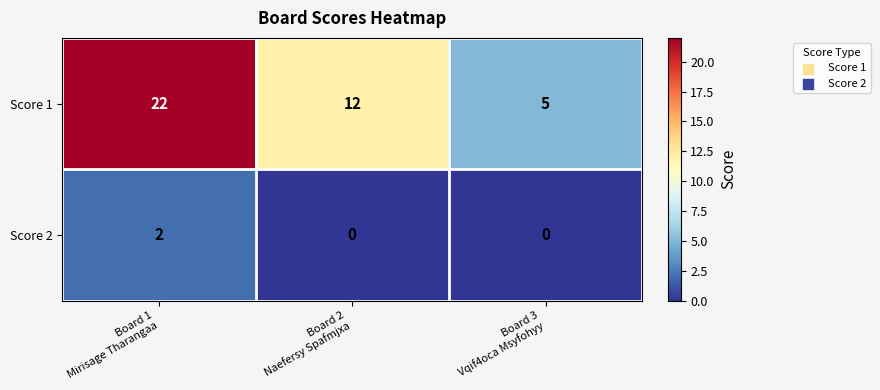

Between Board 1
Mirisage Tharangaa and Board 2
Naefersy Spafmjxa, which series saw the biggest shift?

Score 1